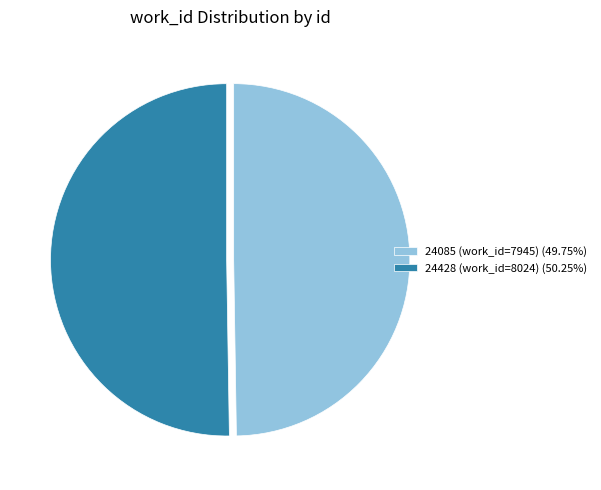

What is the ratio of the value at 24428 (work_id=8024) (50.25%) to the value at 24085 (work_id=7945) (49.75%)?

1.0